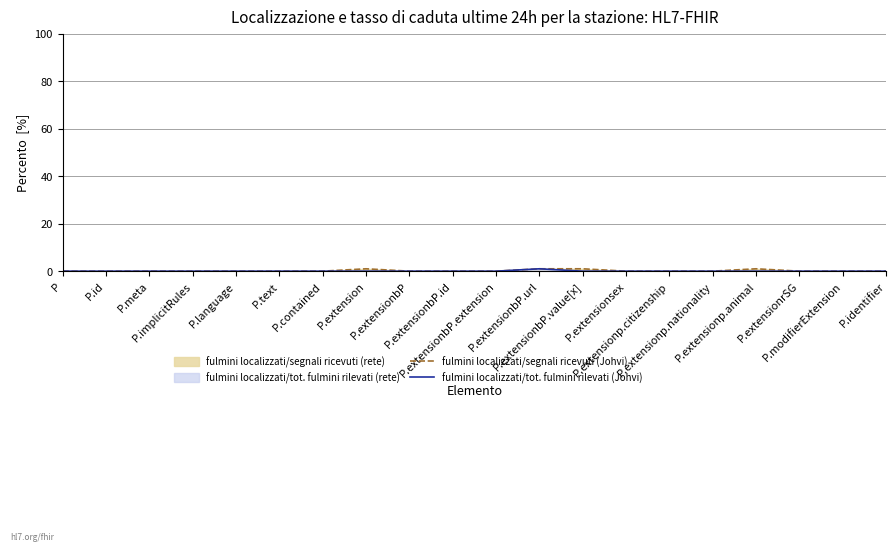

List the labels in order of fulmini localizzati/tot. fulmini rilevati (Johvi) value, smallest first.

P, P.id, P.meta, P.implicitRules, P.language, P.text, P.contained, P.extension, P.extensionbP, P.extensionbP.id, P.extensionbP.extension, P.extensionbP.value[x], P.extensionsex, P.extensionp.citizenship, P.extensionp.nationality, P.extensionp.animal, P.extensionrSG, P.modifierExtension, P.identifier, P.extensionbP.url